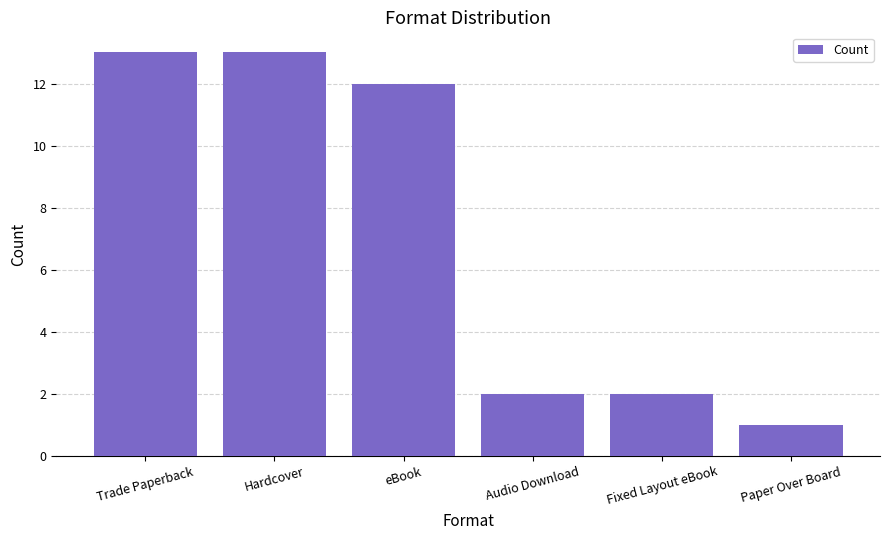

Reading right to left, extract all data points from this chart.

1	2	2	12	13	13